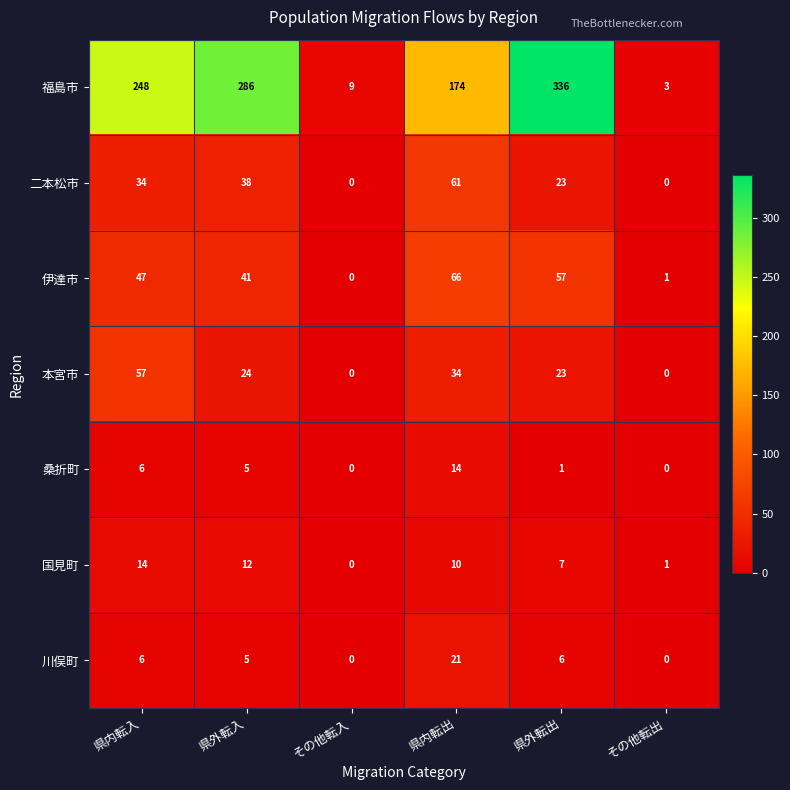

Between 県内転出 and 県外転出, which series saw the biggest shift?

福島市